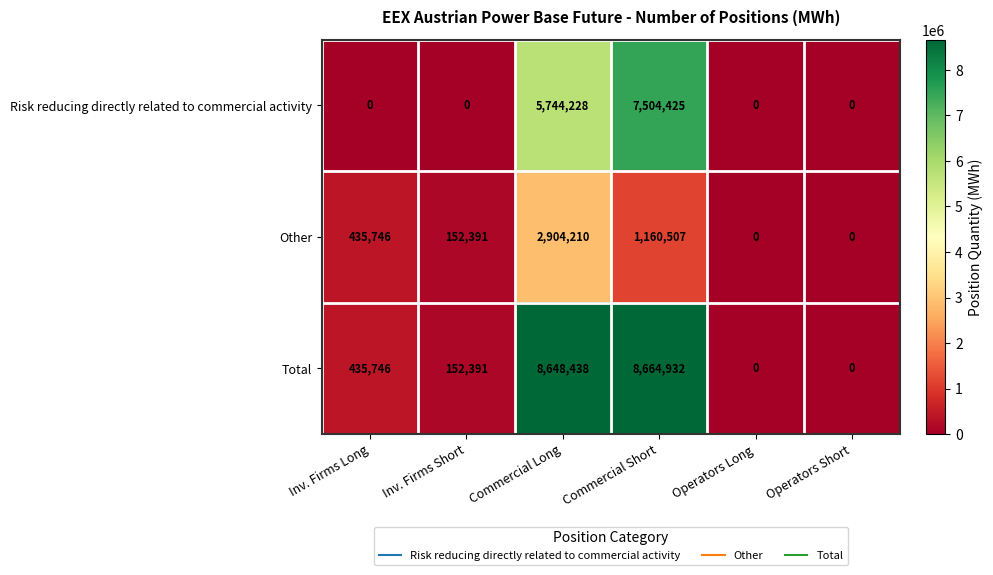

List the series in order of their overall mean, highest first.

Total, Risk reducing directly related to commercial activity, Other